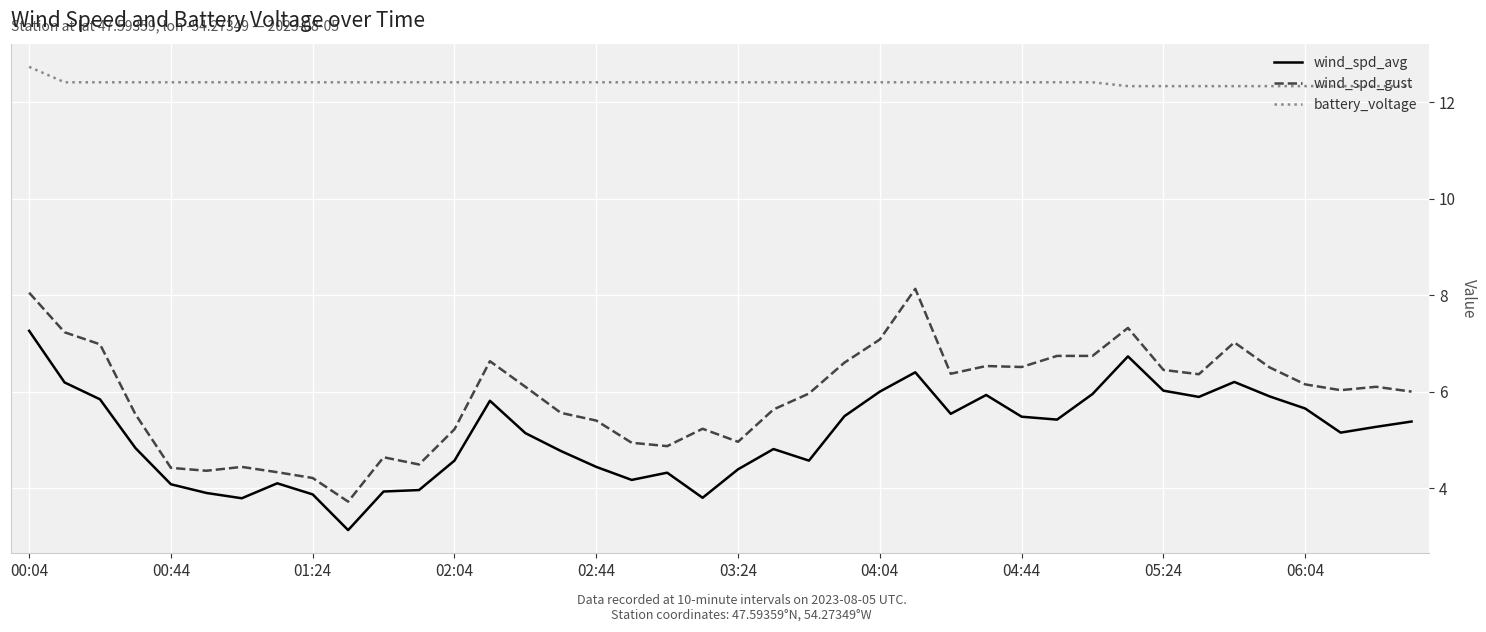

Which series has the largest range (max minus min)?

wind_spd_gust